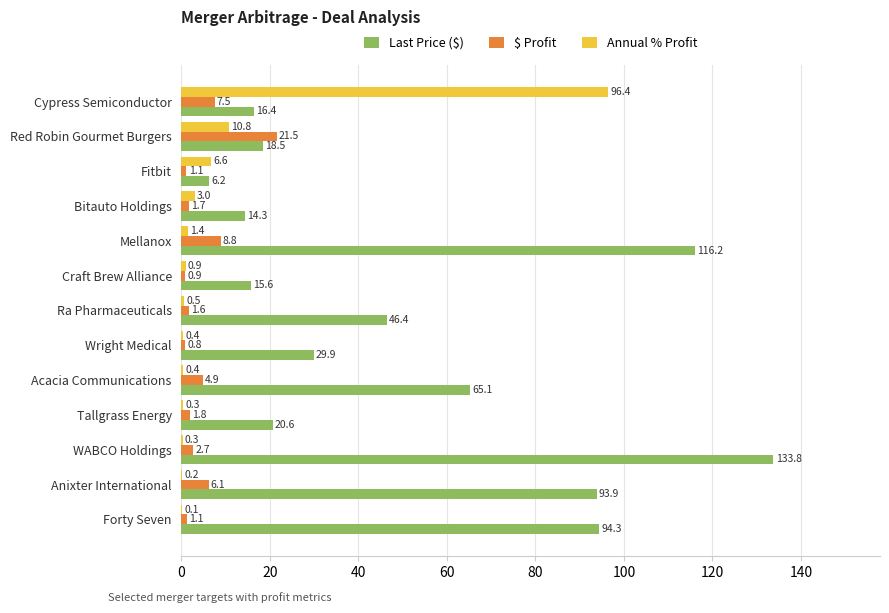

What is the average value of the Annual % Profit series?

9.3